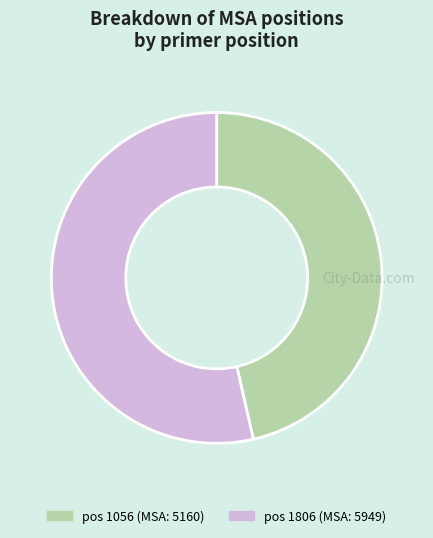

Does any single category account for the majority?

Yes